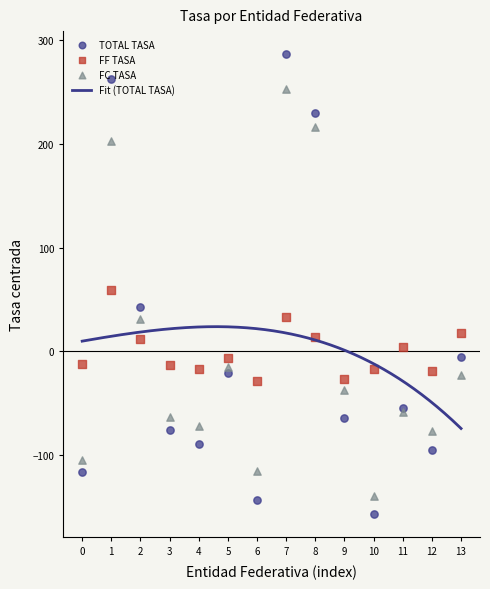

At how many categories does at least one series exceed -73?

14